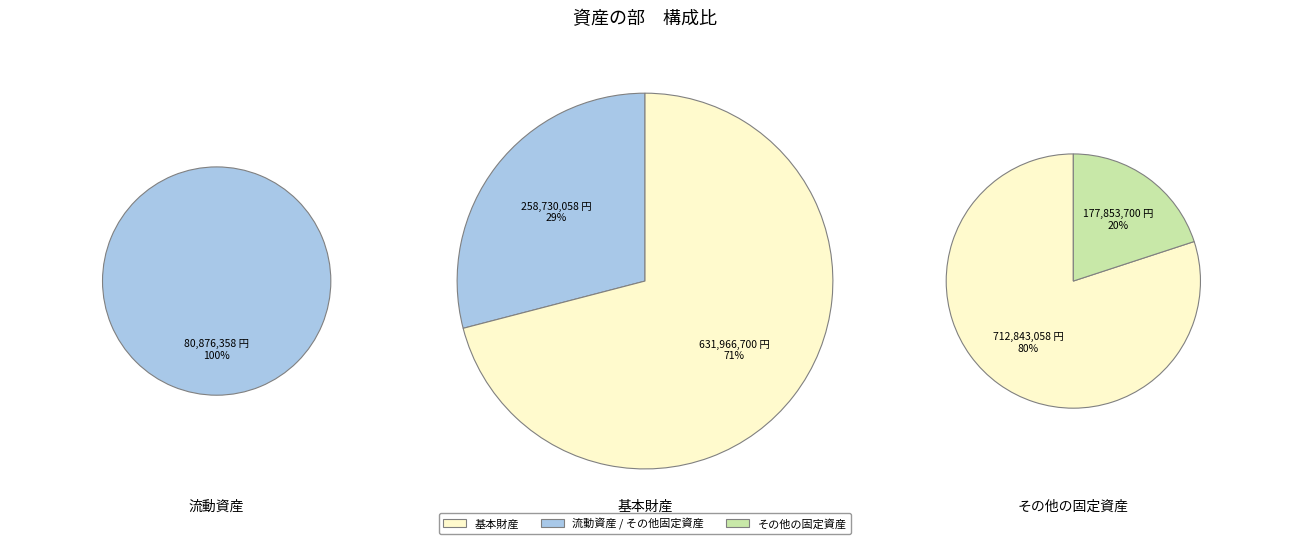

What is the change in value from 基本財産 to その他の固定資産?

-454113000